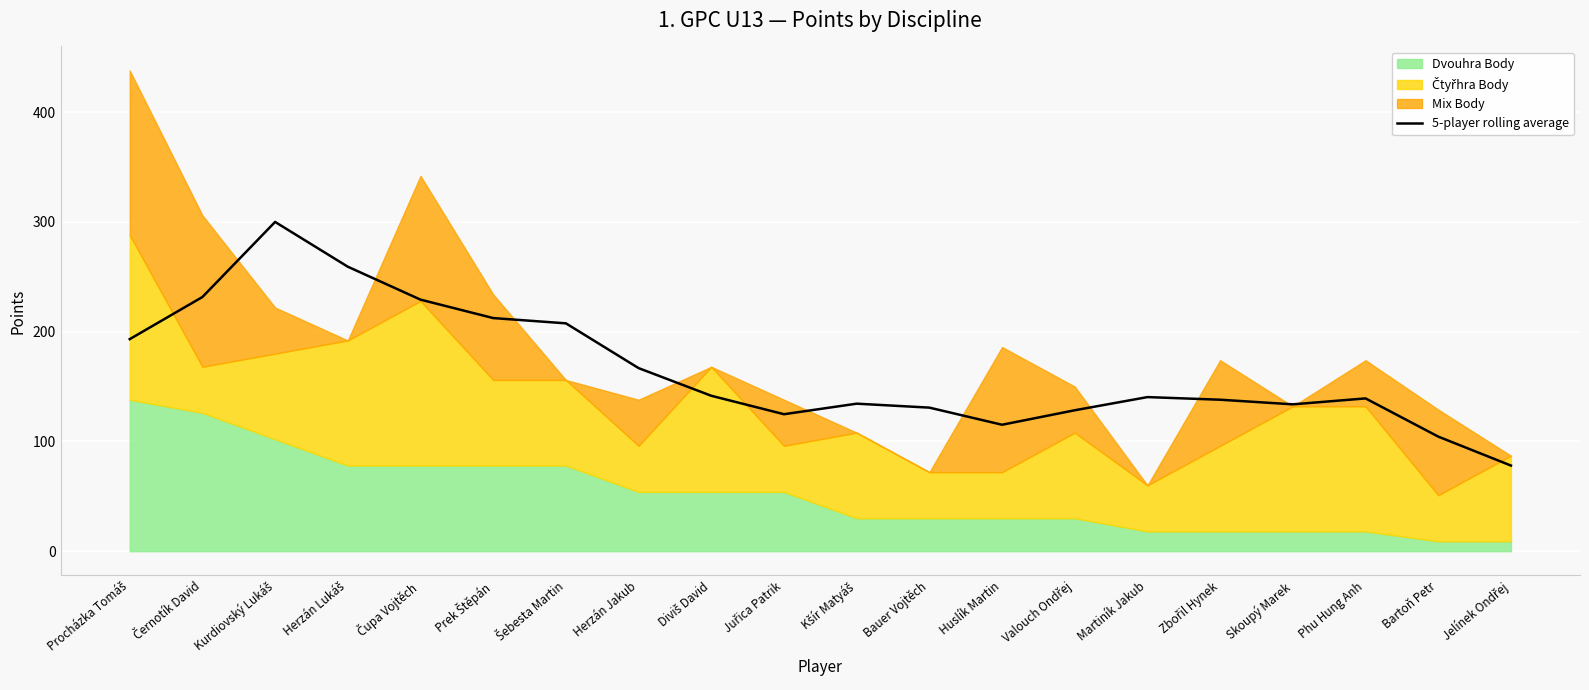

What value does the data have at Kurdiovský Lukáš?

300.0